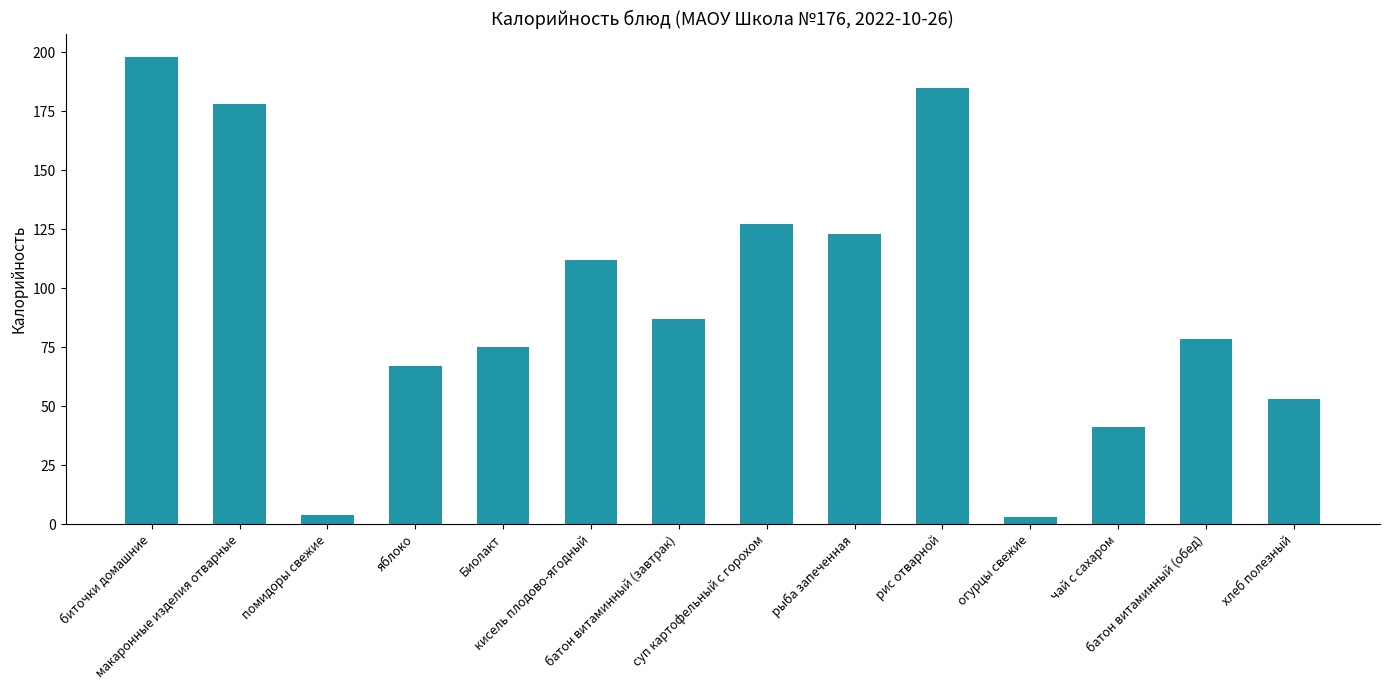

The value at батон витаминный (завтрак) is 86.8. True or false?

True